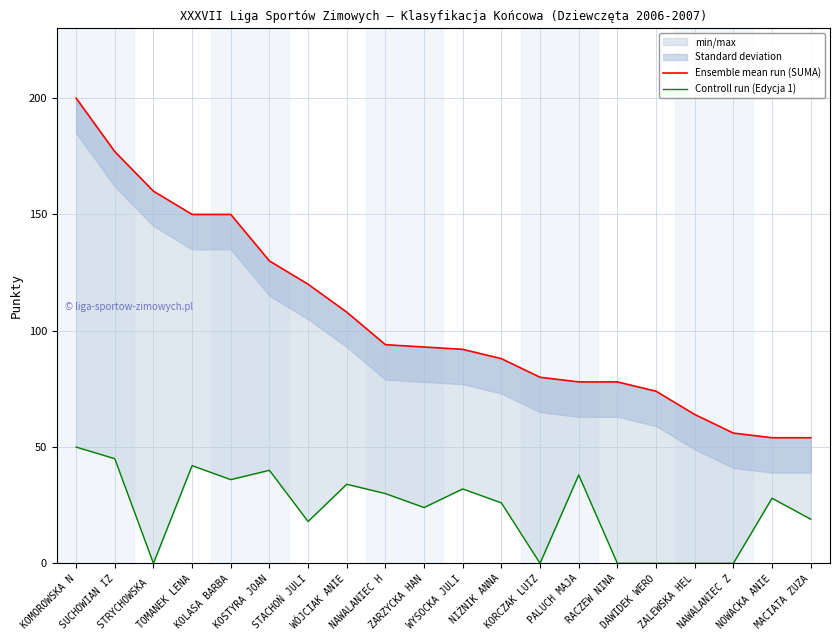

What position from the right is KOLASA BARBA?

16